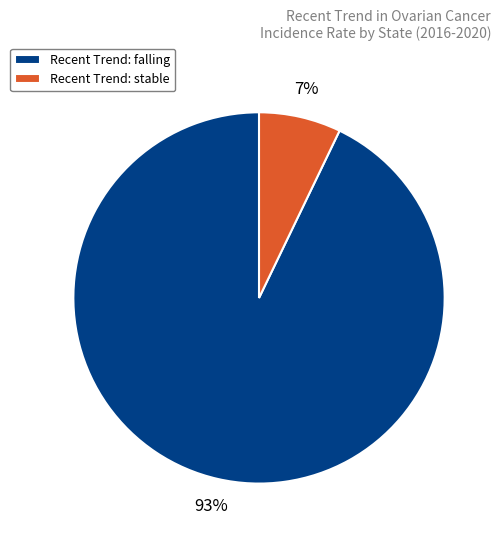

To the nearest percent, what is the average slice percentage?

50%